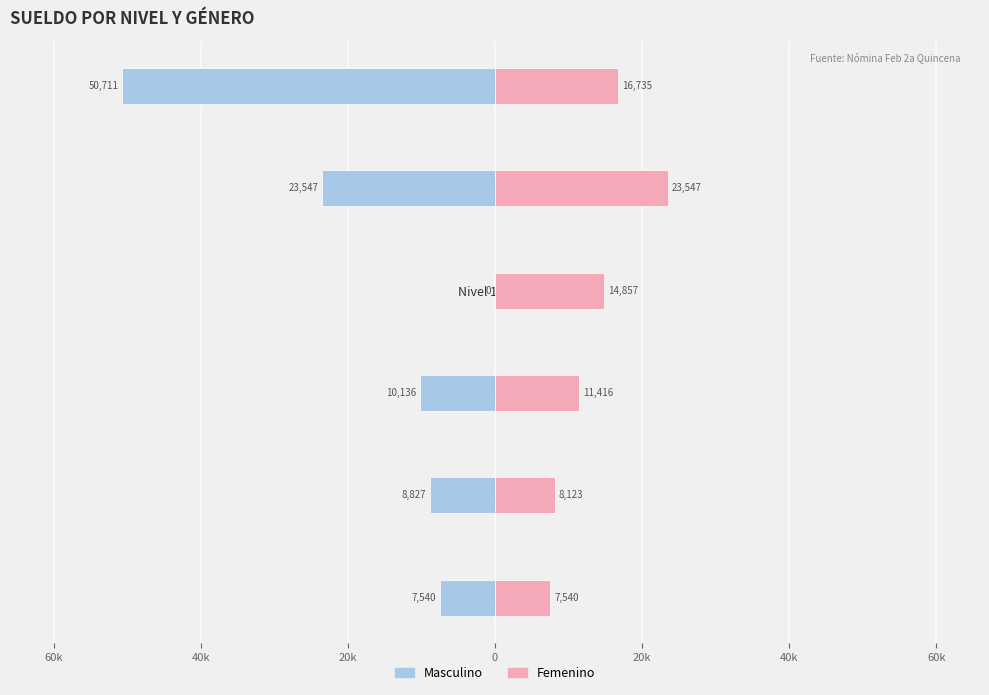

What is the sum of all Femenino values?

82217.6